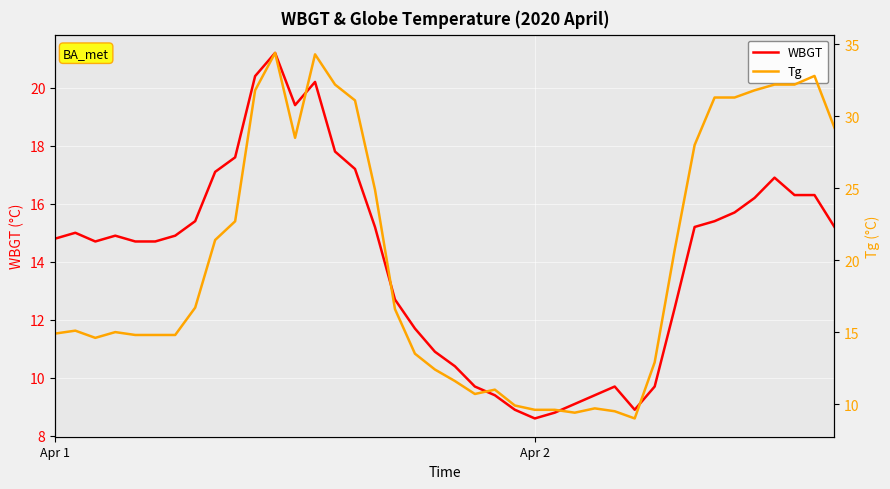

Is the value of WBGT at 27 greater than the value of Tg at 39?

No